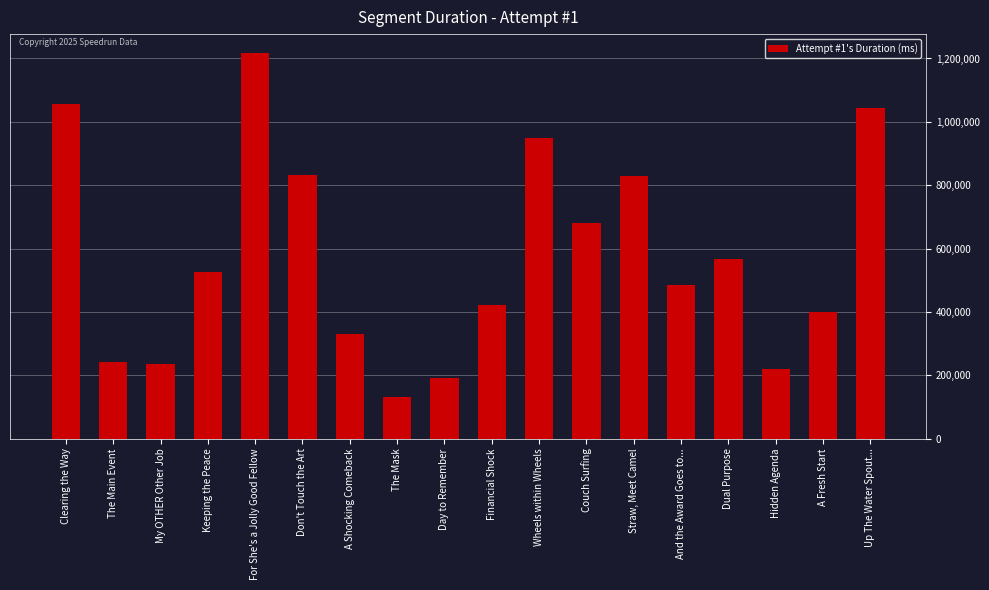

At which label does the data first exceed 526808?

Clearing the Way